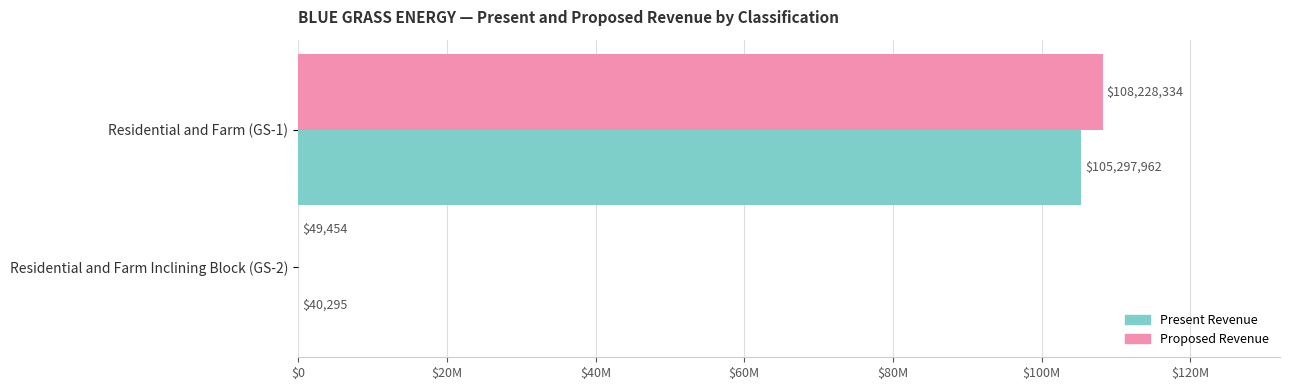

What are all the series names shown in the legend?

Present Revenue, Proposed Revenue